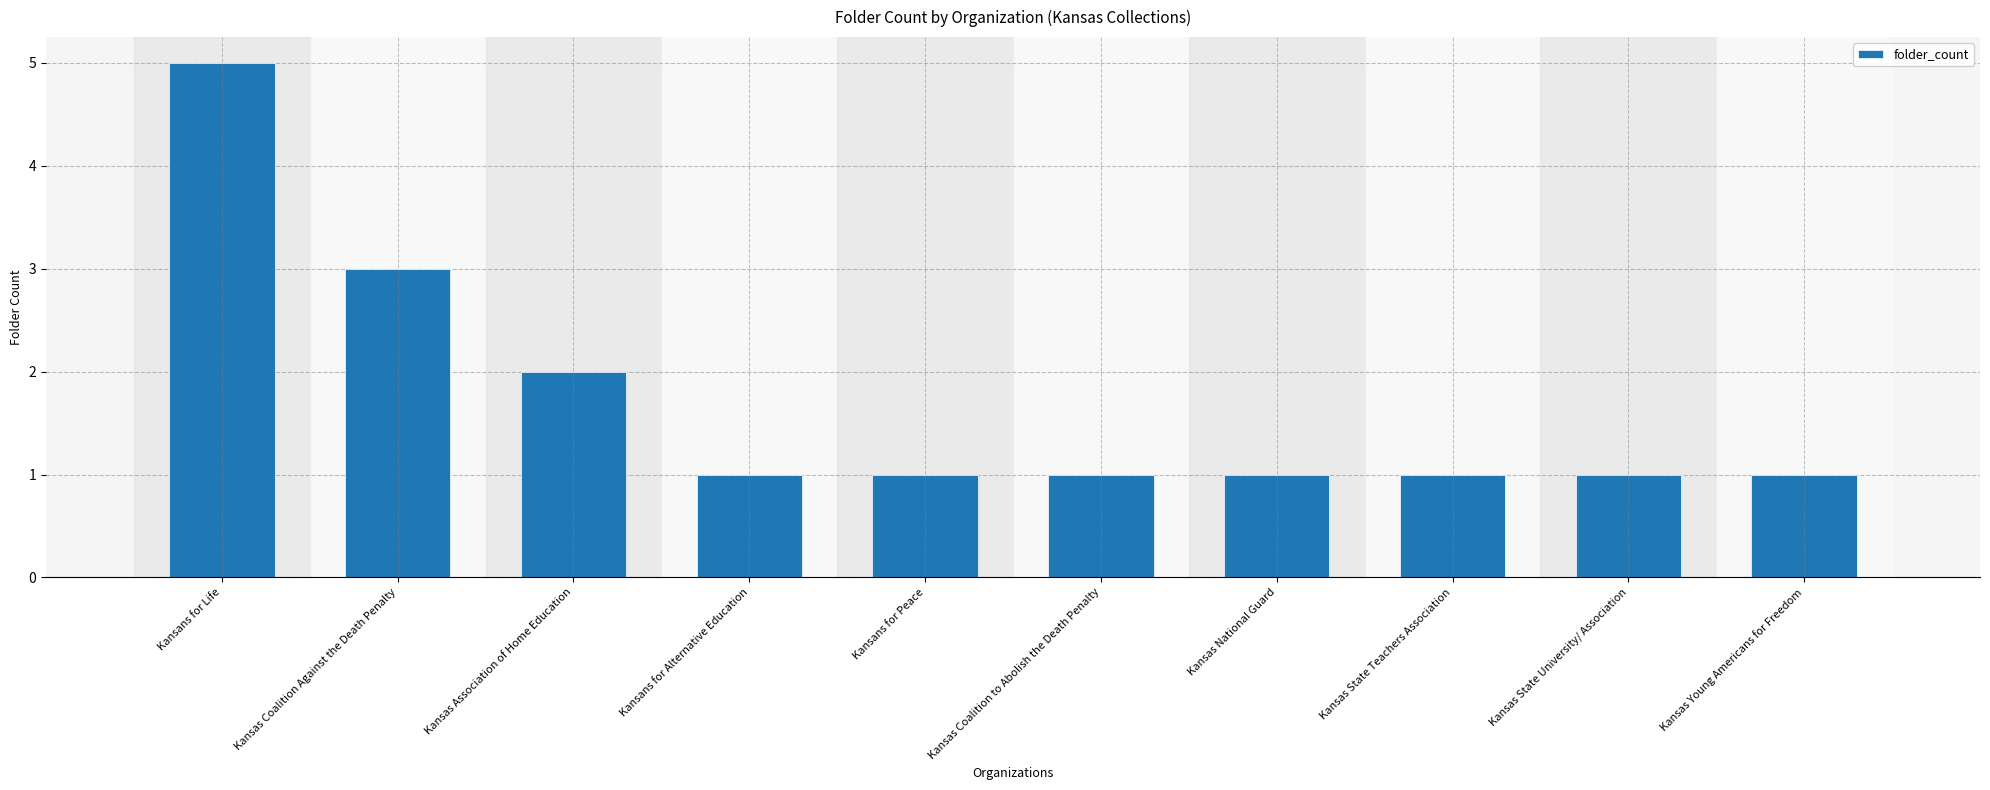

Reading left to right, transcribe all the data shown in this chart.

5	3	2	1	1	1	1	1	1	1